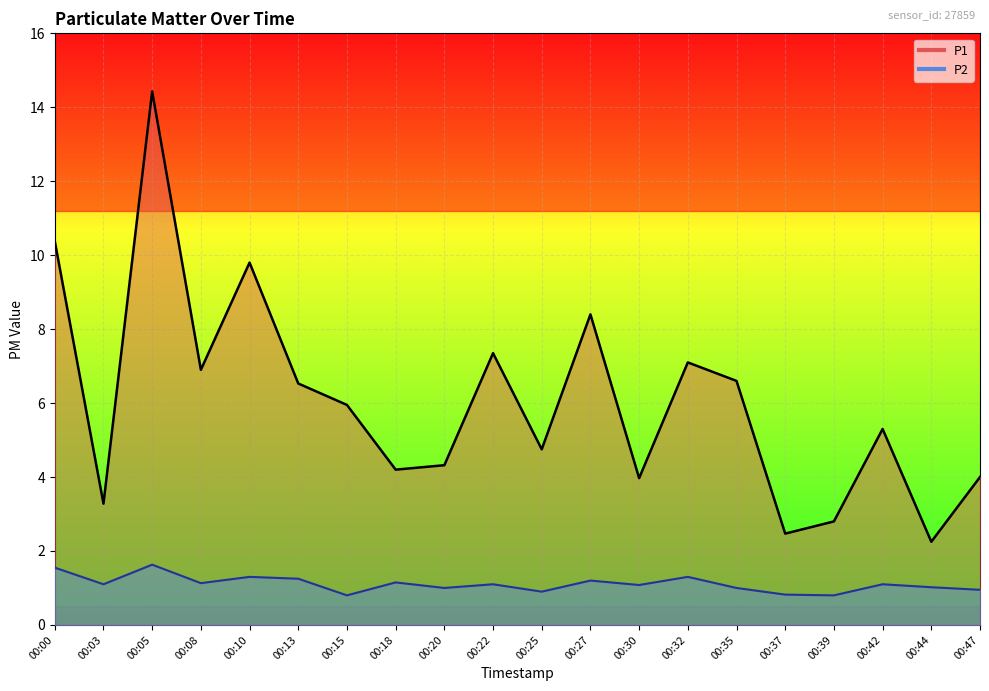

What is the value of the P2 point at the 6th from the left?

1.2